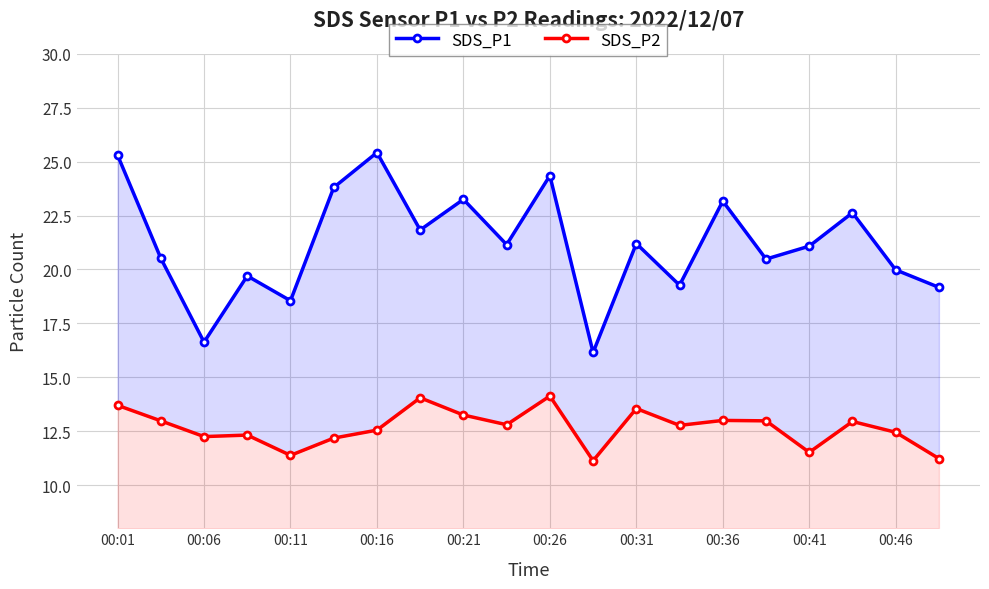

Rank the series by their maximum value, from highest to lowest.

SDS_P1, SDS_P2